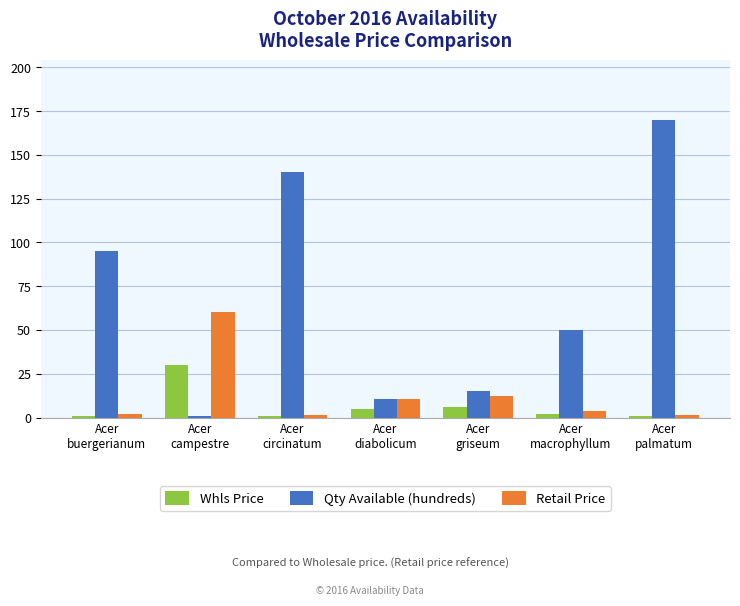

What is the sum of the Qty Available (hundreds) values at Acer
buergerianum and Acer
griseum?

109.9